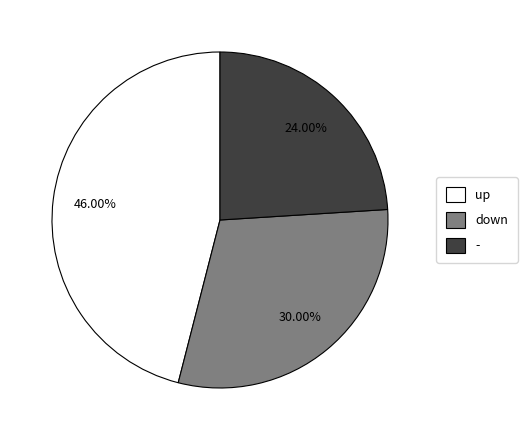

How many segments does this pie chart have?

3